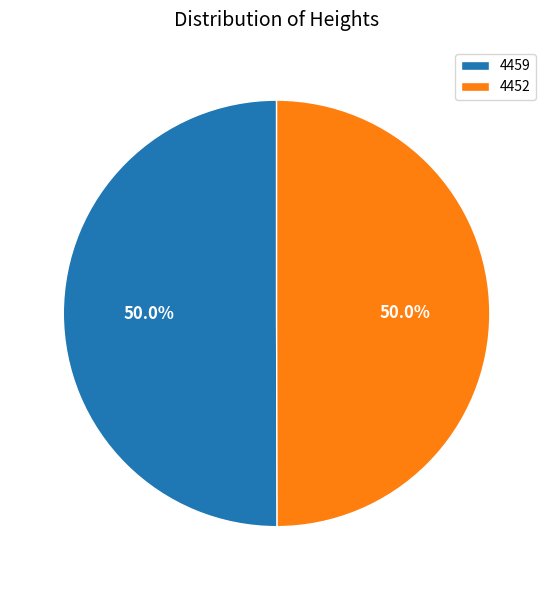

To the nearest percent, what is the average slice percentage?

50%